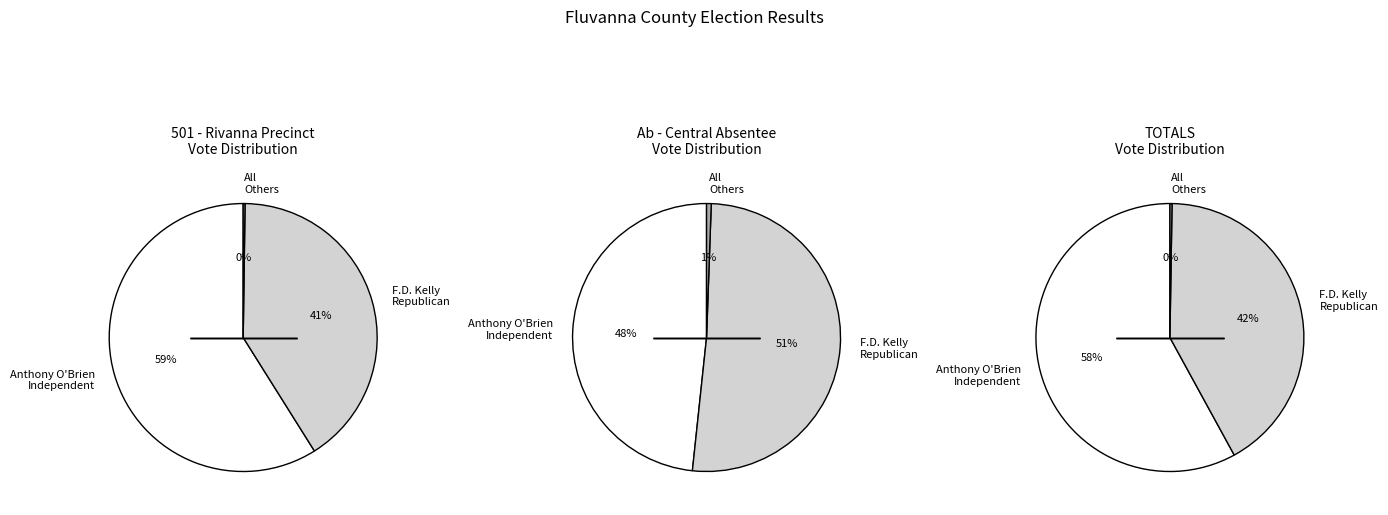

The Total Votes (Absentee) slice represents 16% of the pie. True or false?

False